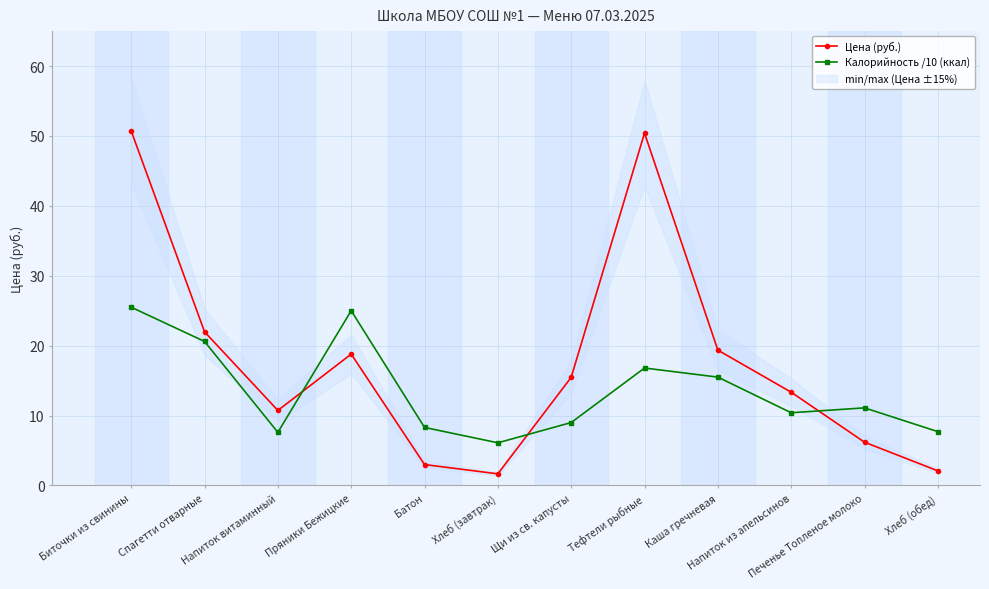

The value of Цена (руб.) at Хлеб (завтрак) is 3.0. True or false?

False